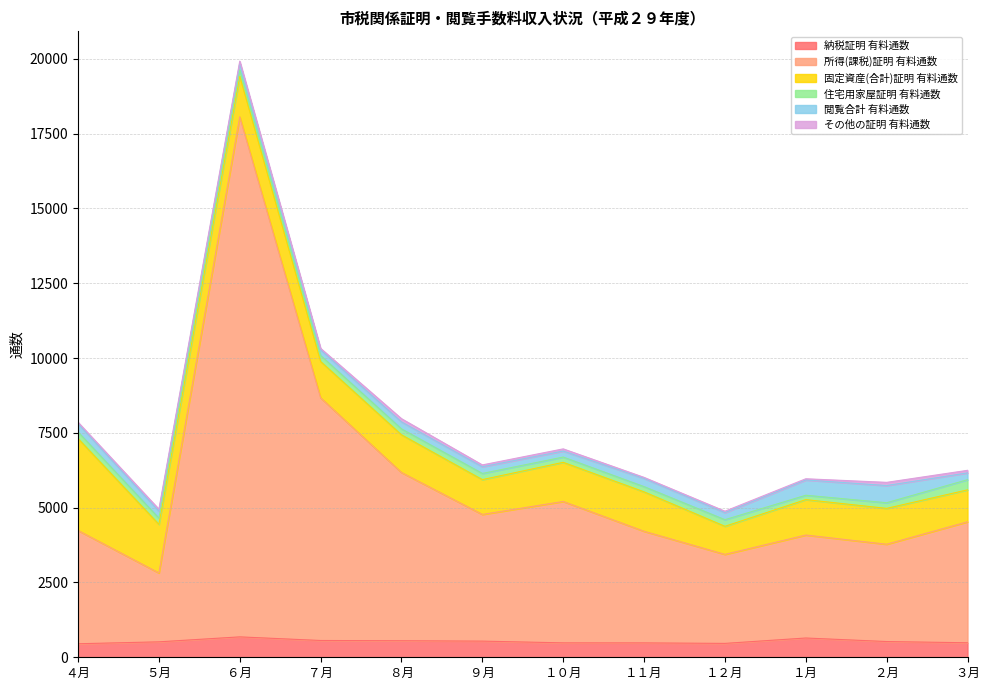

The その他の証明 有料通数 series shows 107 at ８月. True or false?

True